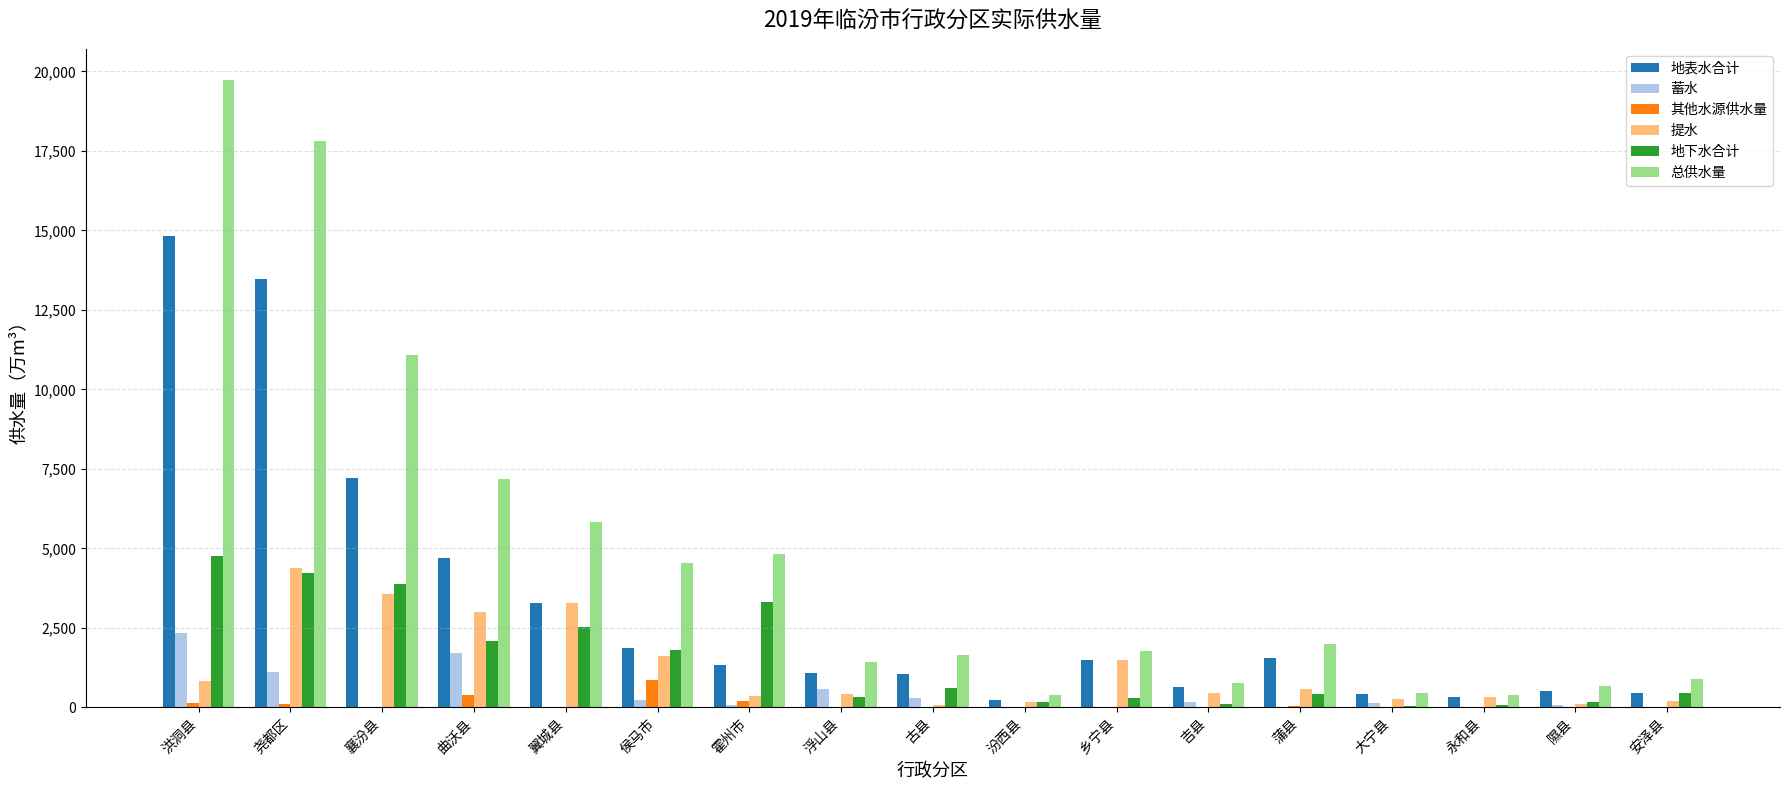

At which label does 提水 reach its peak?

尧都区